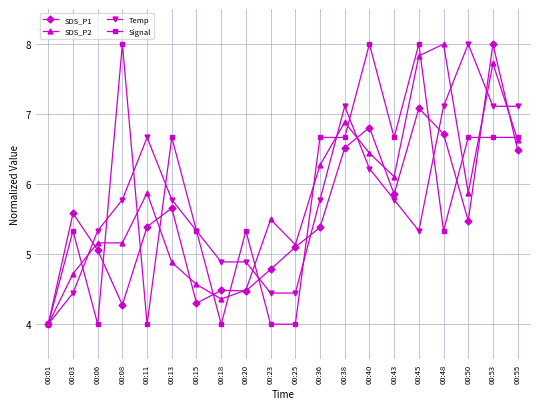

Reading right to left, extract all data points from this chart.

SDS_P1: 00:55=6.5	00:53=8.0	00:50=5.5	00:48=6.7	00:45=7.1	00:43=5.9	00:40=6.8	00:38=6.5	00:36=5.4	00:25=5.1	00:23=4.8	00:20=4.5	00:18=4.5	00:15=4.3	00:13=5.7	00:11=5.4	00:08=4.3	00:06=5.1	00:03=5.6	00:01=4.0
SDS_P2: 00:55=6.6	00:53=7.7	00:50=5.9	00:48=8.0	00:45=7.8	00:43=6.1	00:40=6.4	00:38=6.9	00:36=6.3	00:25=5.1	00:23=5.5	00:20=4.5	00:18=4.4	00:15=4.6	00:13=4.9	00:11=5.9	00:08=5.2	00:06=5.2	00:03=4.7	00:01=4.0
Temp: 00:55=7.1	00:53=7.1	00:50=8.0	00:48=7.1	00:45=5.3	00:43=5.8	00:40=6.2	00:38=7.1	00:36=5.8	00:25=4.4	00:23=4.4	00:20=4.9	00:18=4.9	00:15=5.3	00:13=5.8	00:11=6.7	00:08=5.8	00:06=5.3	00:03=4.4	00:01=4.0
Signal: 00:55=6.7	00:53=6.7	00:50=6.7	00:48=5.3	00:45=8.0	00:43=6.7	00:40=8.0	00:38=6.7	00:36=6.7	00:25=4.0	00:23=4.0	00:20=5.3	00:18=4.0	00:15=5.3	00:13=6.7	00:11=4.0	00:08=8.0	00:06=4.0	00:03=5.3	00:01=4.0